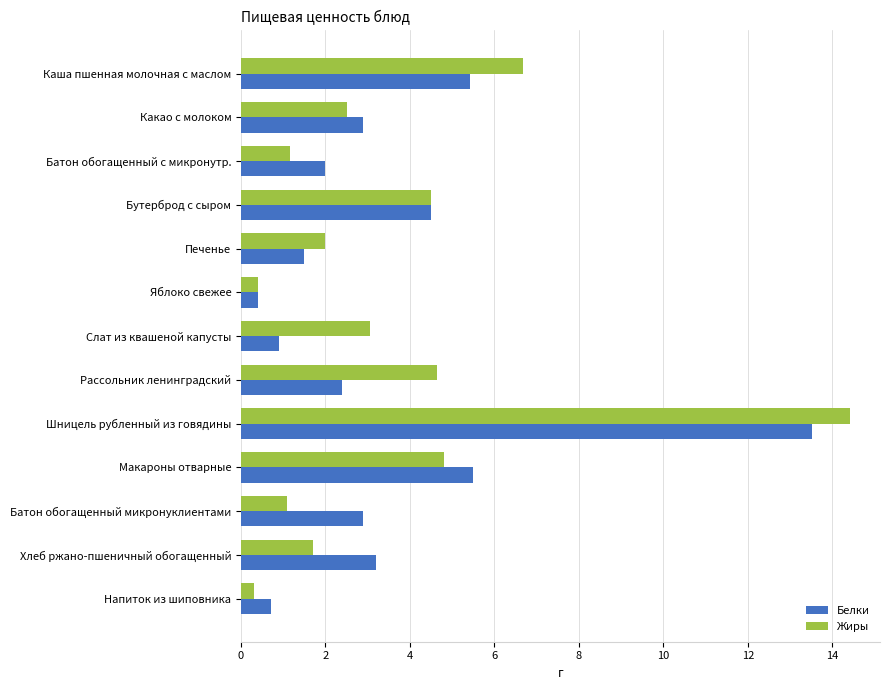

At which category is the sum across all series the highest?

Шницель рубленный из говядины